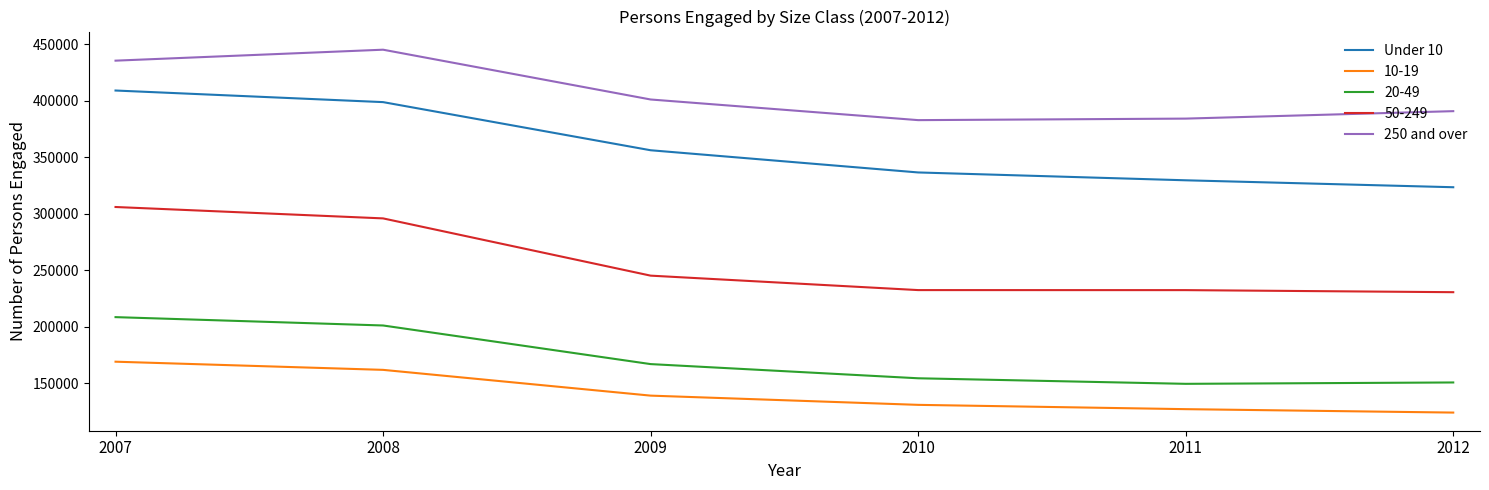

The value of Under 10 at 2007 is 103511. True or false?

False